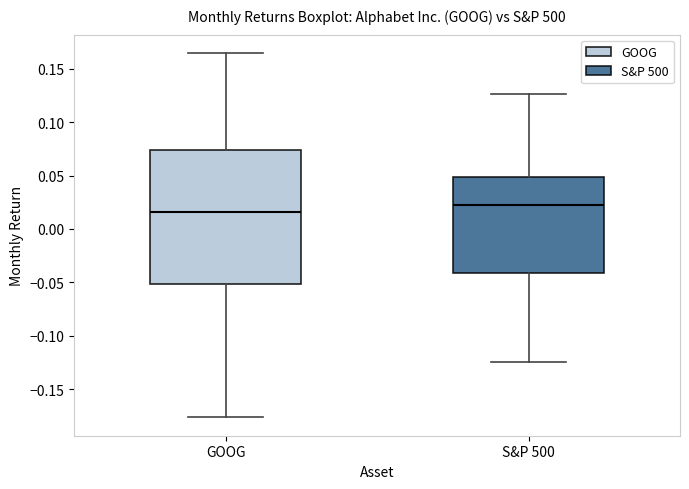

Reading left to right, read every box against the y-axis: the position of its median line, the range the box covers, and the ends of its whiskers. The values are not printed on the chart, so give them approximately, as read against the axis.

GOOG: median 0.015, box -0.050 to 0.075, whiskers -0.175 to 0.165
S&P 500: median 0.020, box -0.040 to 0.050, whiskers -0.125 to 0.125